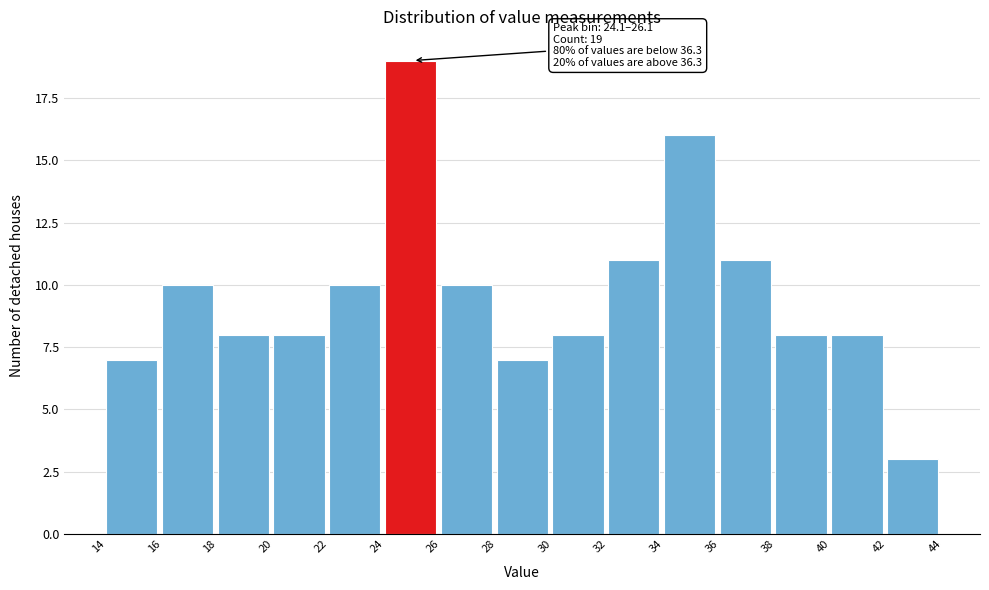

Over which range of the x-axis is the bar tallest?

24 to 26